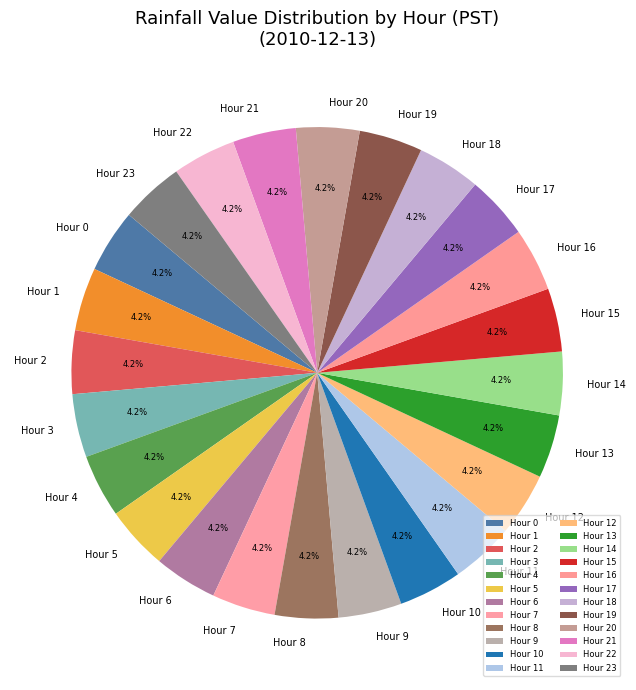

What percentage do Hour 4 and Hour 17 together represent?

8.3%